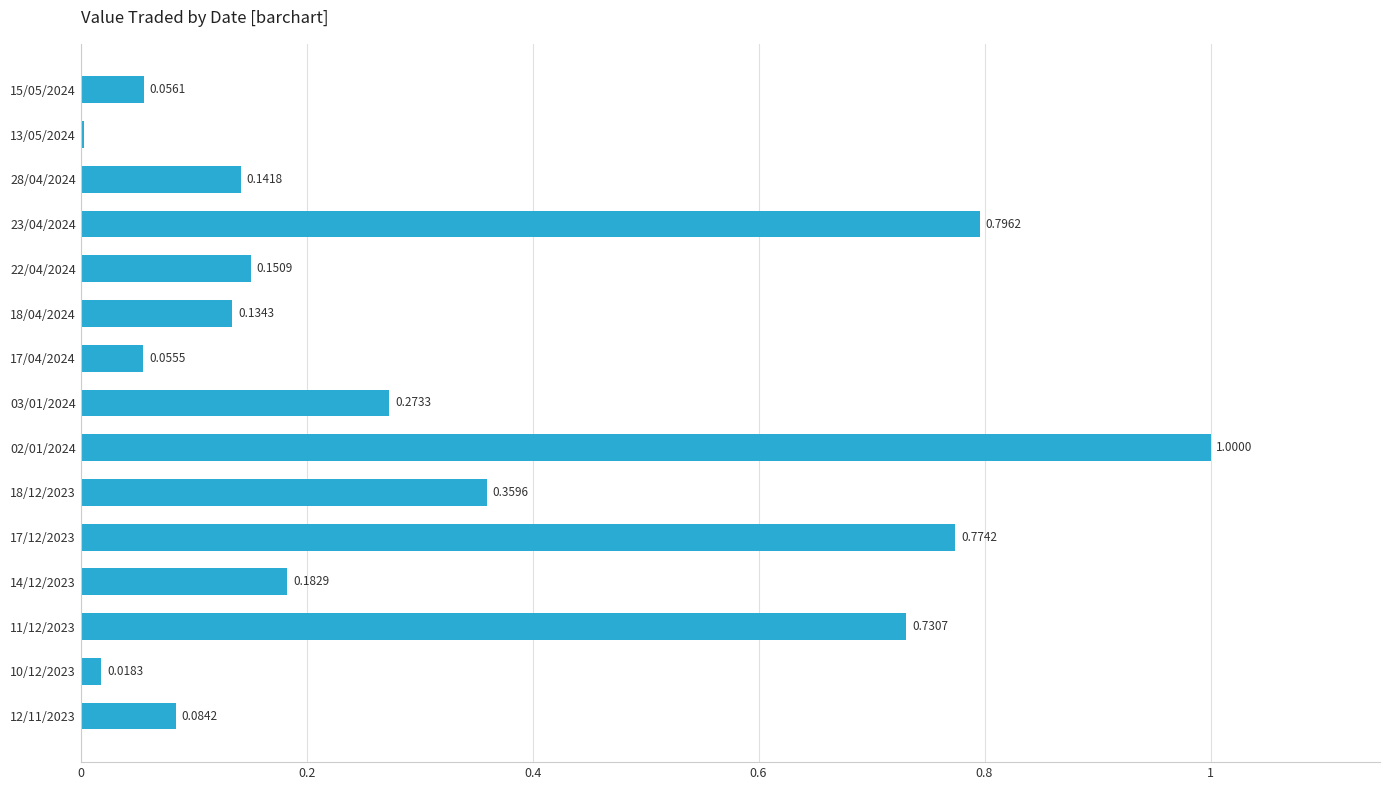

What is the change in value from 23/04/2024 to 03/01/2024?

-0.5